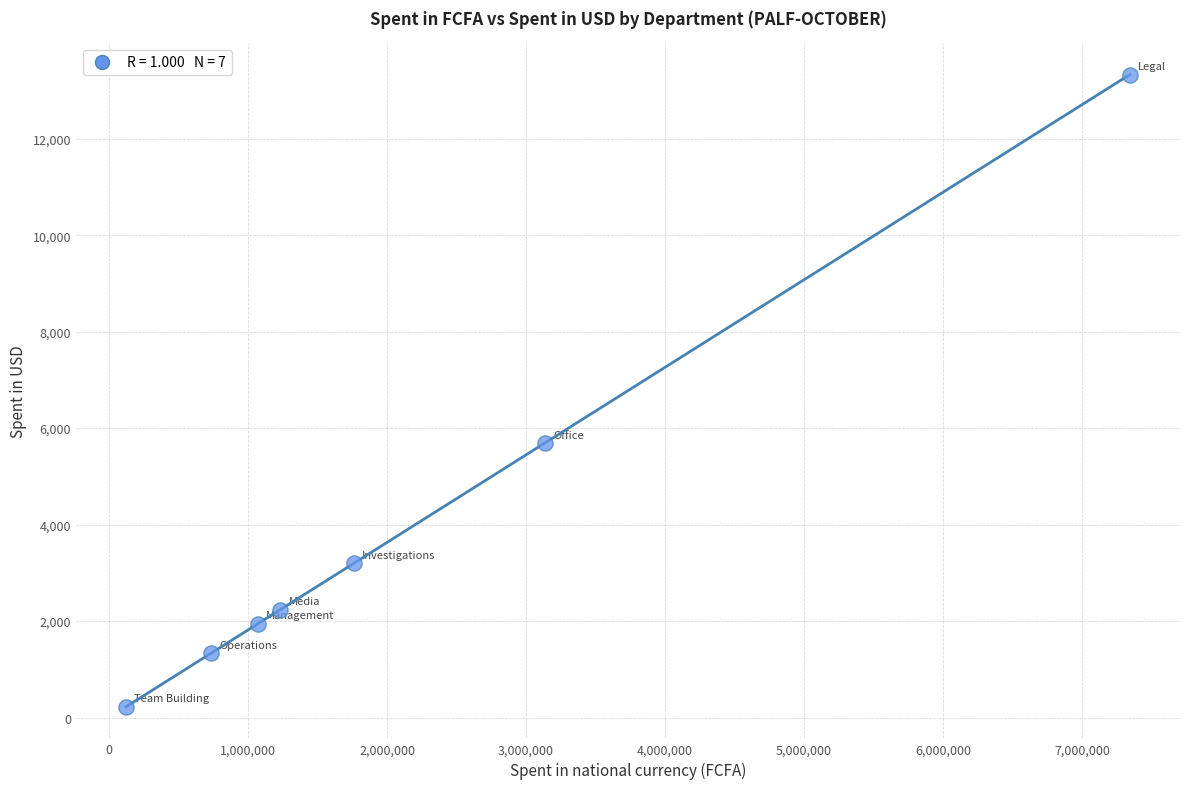

What Y value in the scatter plot is closest to 6776?

5688.6